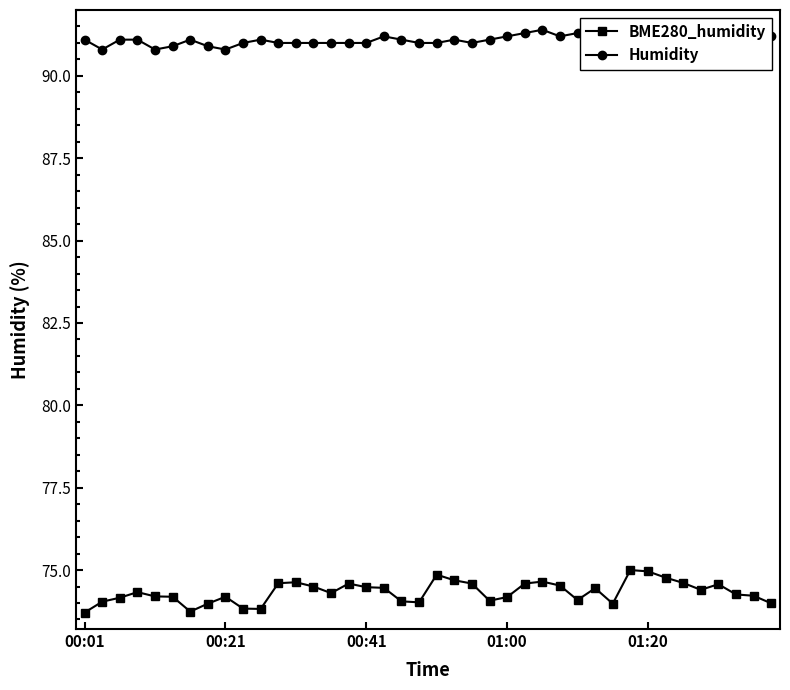

What is the difference between the highest and lowest values at 9?

17.2